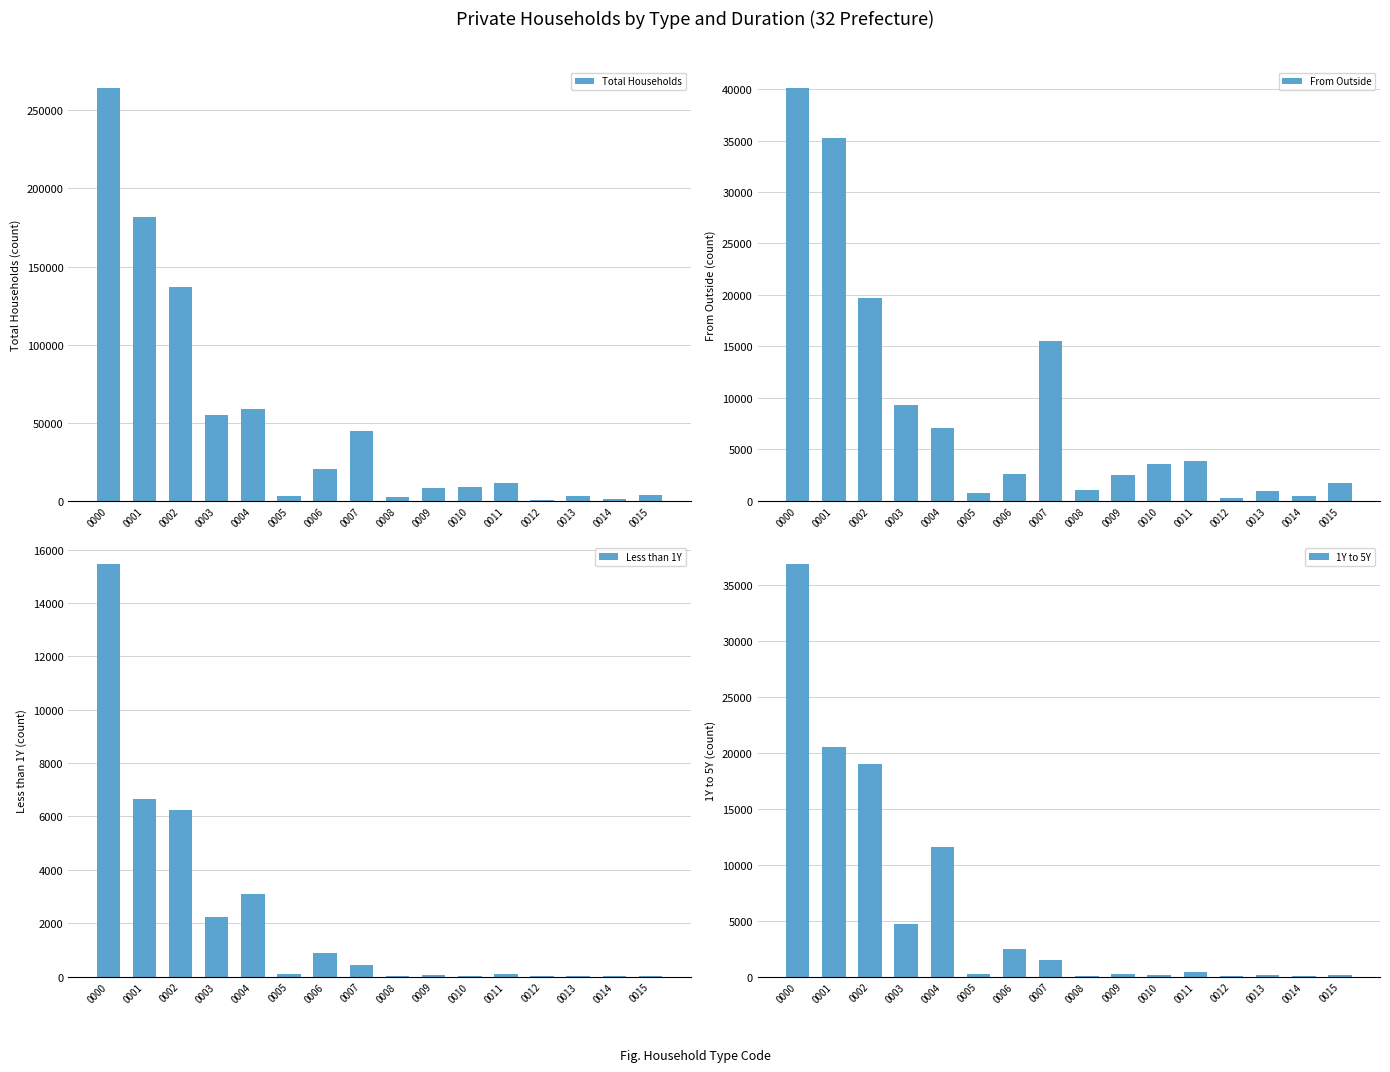

Are the bars grouped side by side (vs. stacked)?

Yes